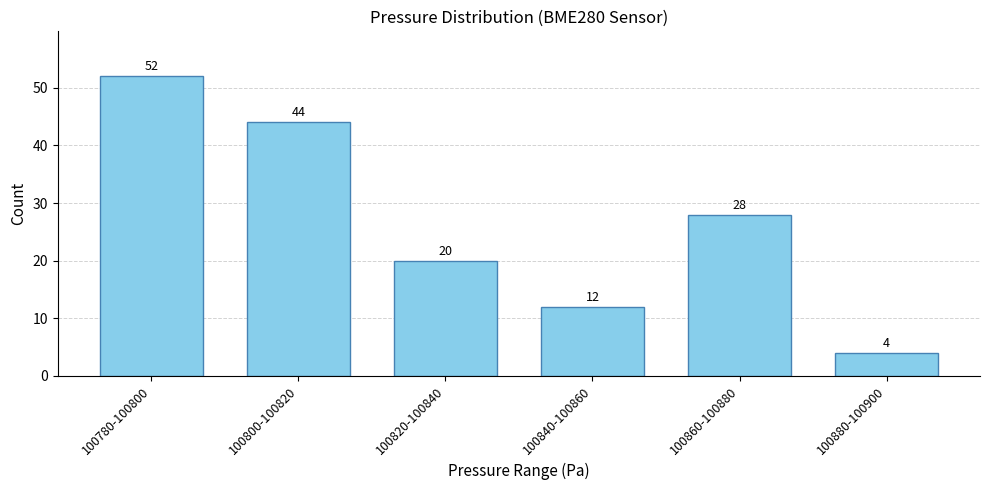

Reading left to right, transcribe all the data shown in this chart.

52	44	20	12	28	4